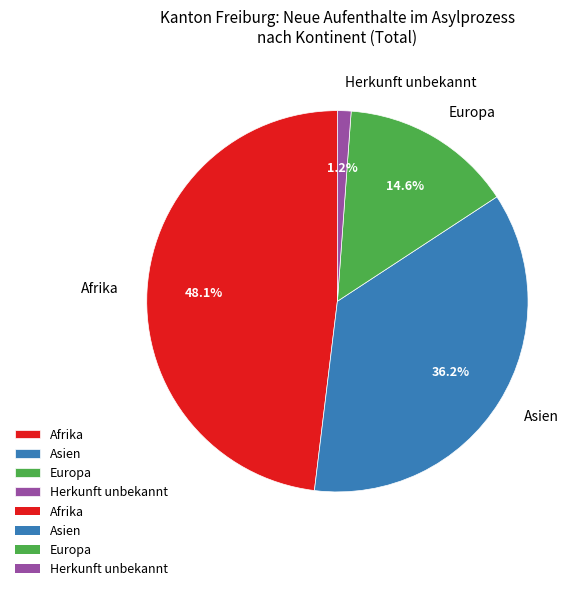

Does Afrika represent more than half of the total?

No